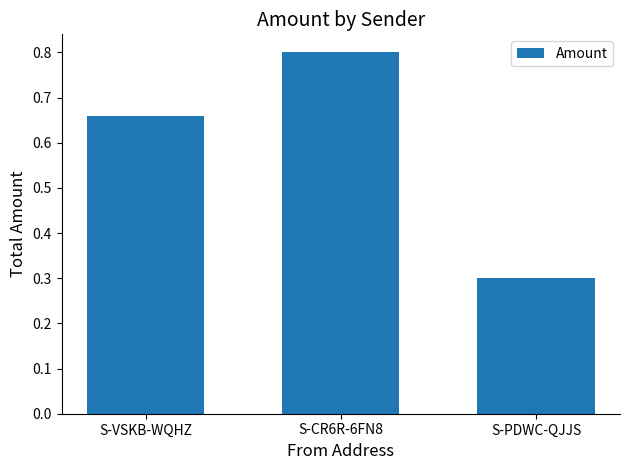

How many values are between 0 and 1?

3